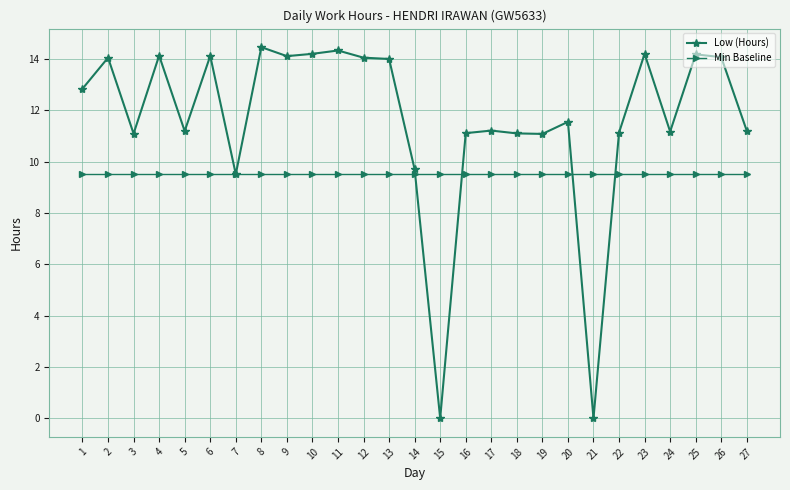

At how many categories does at least one series exceed 0?

27